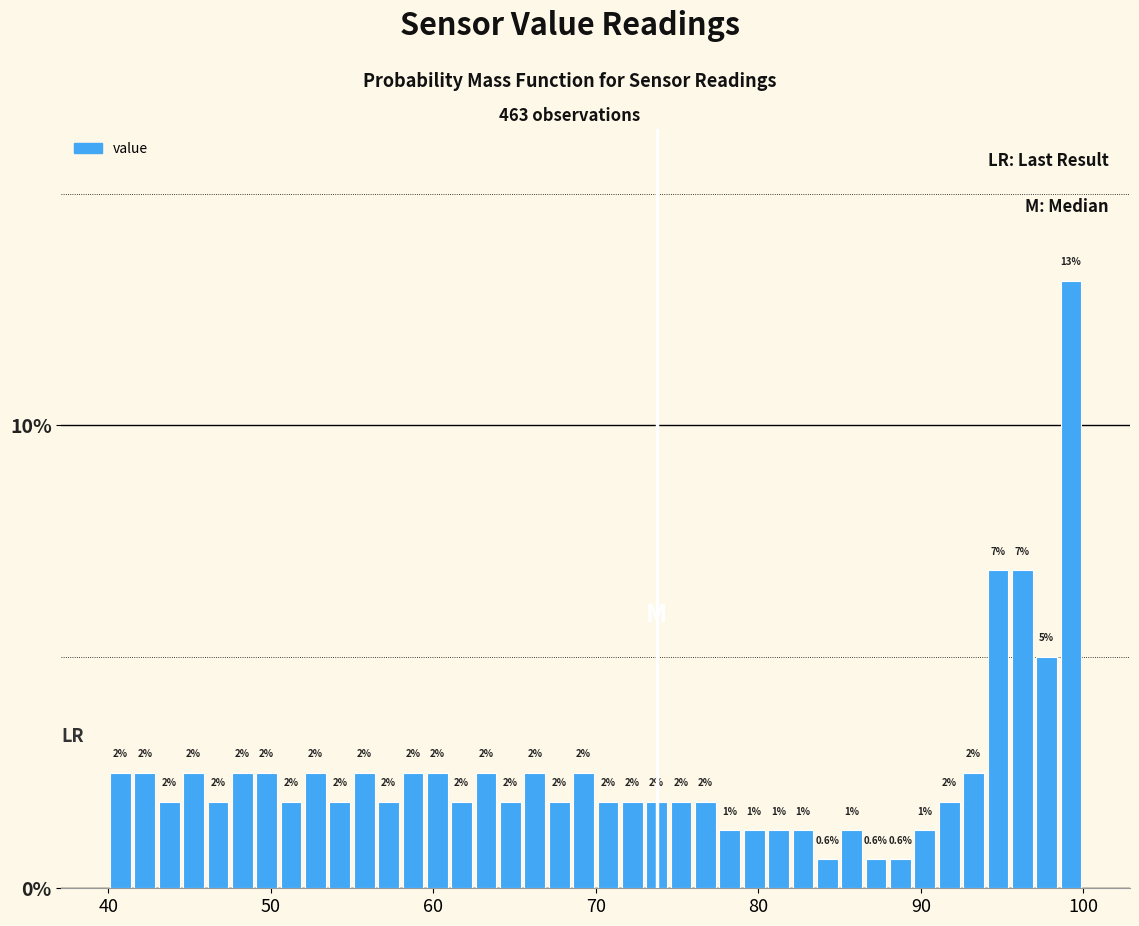

Read against the x-axis, roughly where is the centre of the tallest bar?

99